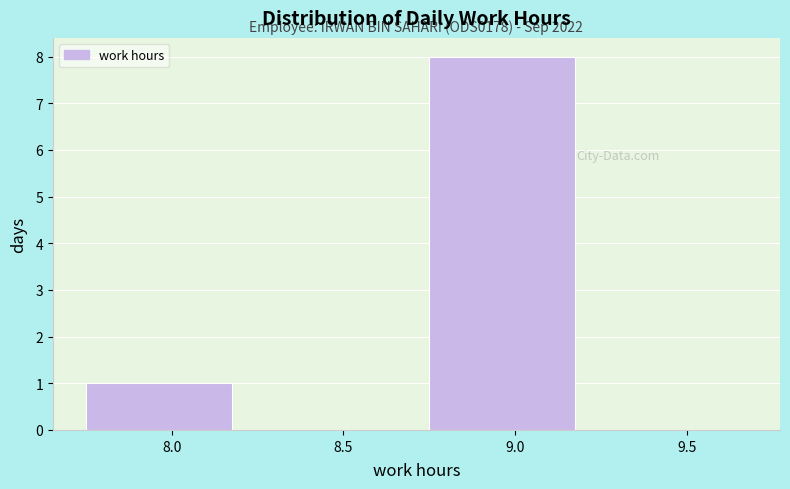

Reading left to right, what are all the values shown in this chart?

8.0=1	8.5=0	9.0=8	9.5=0